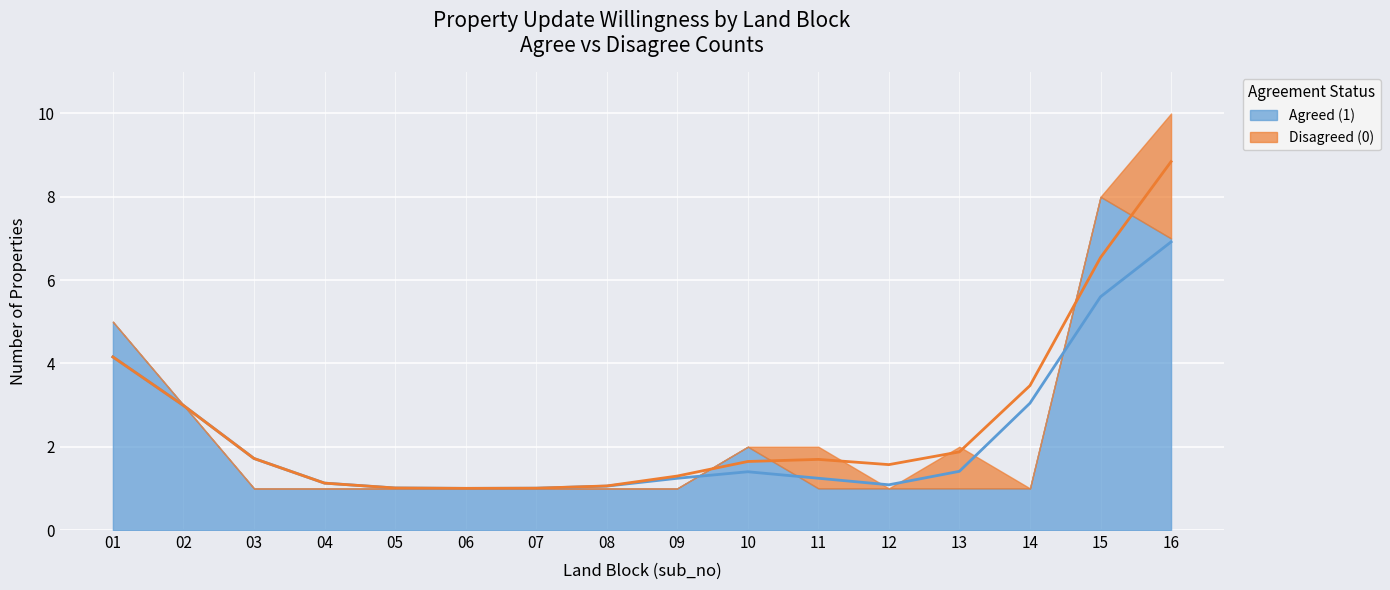

Reading left to right, what are all the values shown in this chart?

Agreed (1): 01=5	02=3	03=1	04=1	05=1	06=1	07=1	08=1	09=1	10=2	11=1	12=1	13=1	14=1	15=8	16=7
Disagreed (0): 01=0	02=0	03=0	04=0	05=0	06=0	07=0	08=0	09=0	10=0	11=1	12=0	13=1	14=0	15=0	16=3